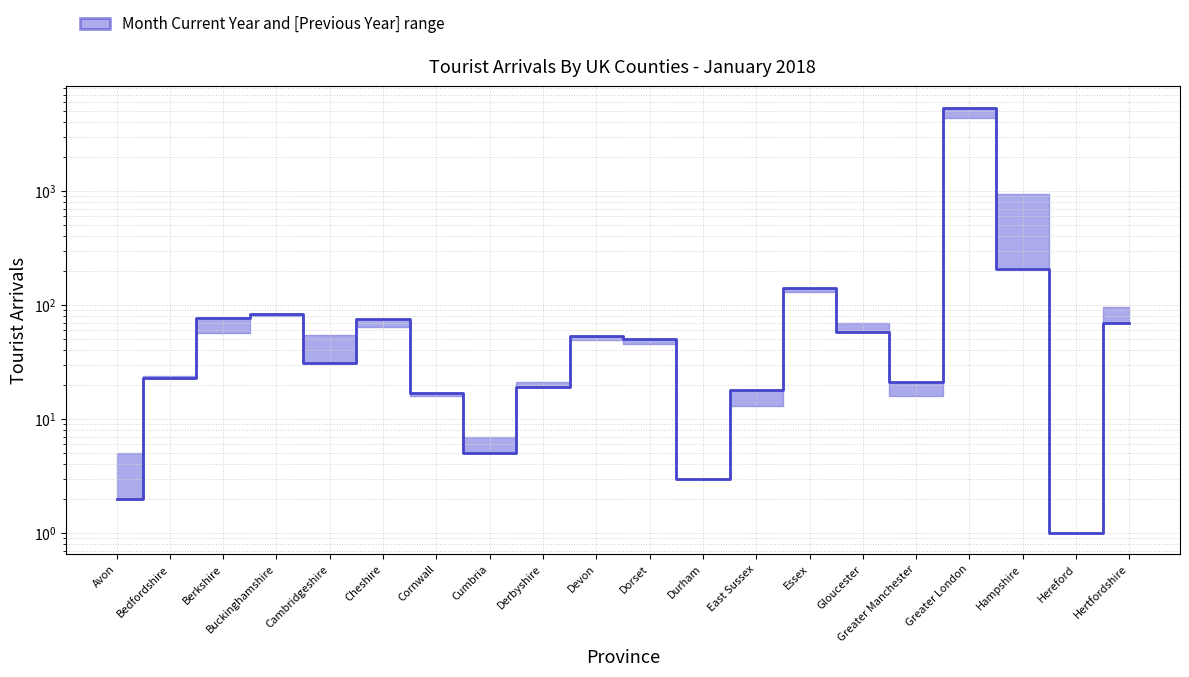

How many values are below 50?

10